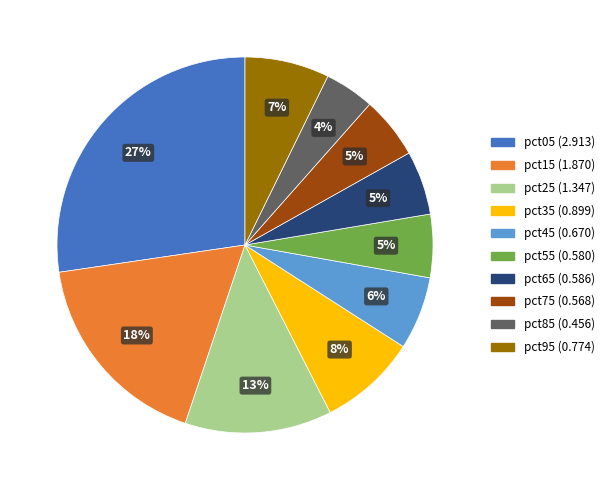

Is pct65 the majority of the pie?

No